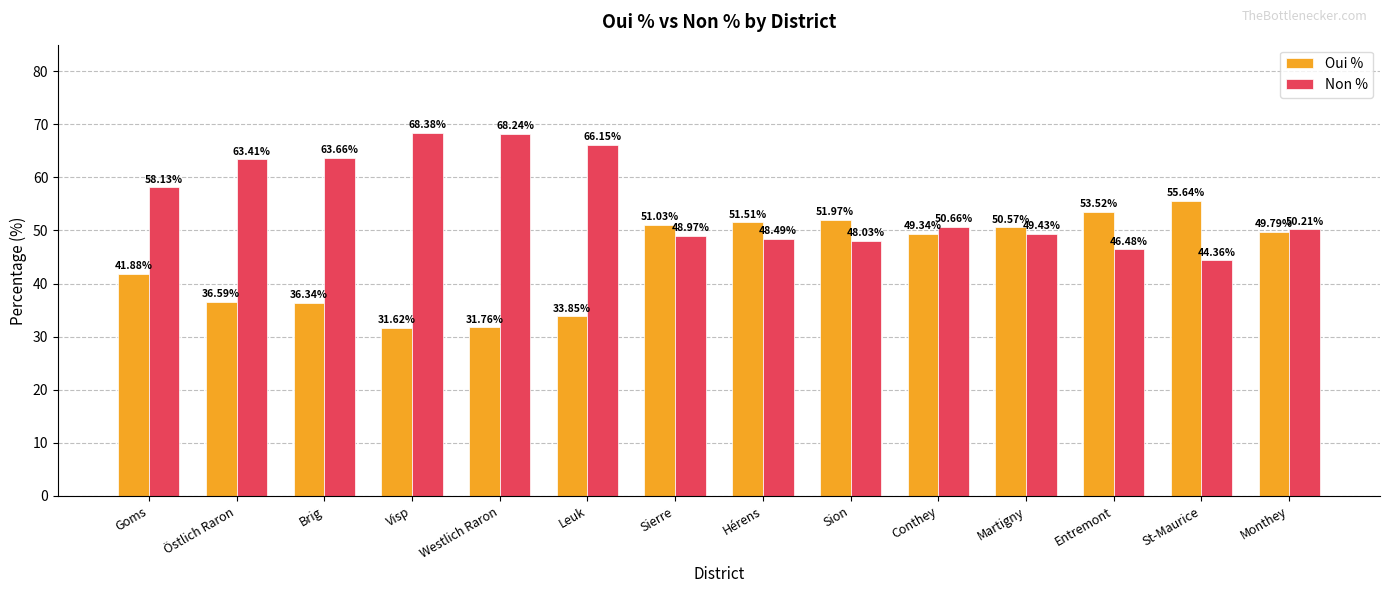

What position from the left is Goms?

1